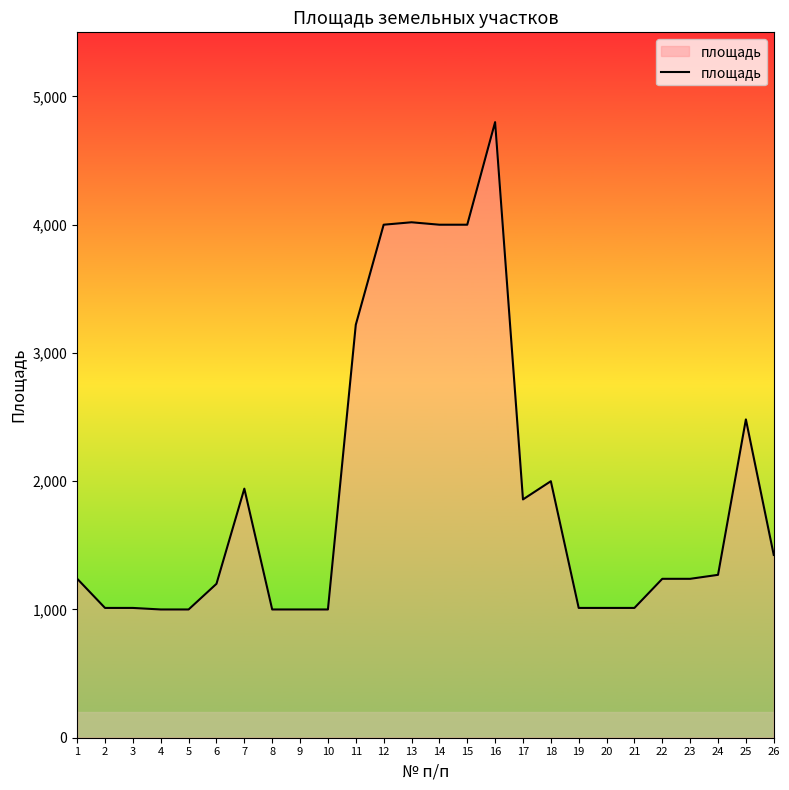

The value at 12 is 4000. True or false?

True